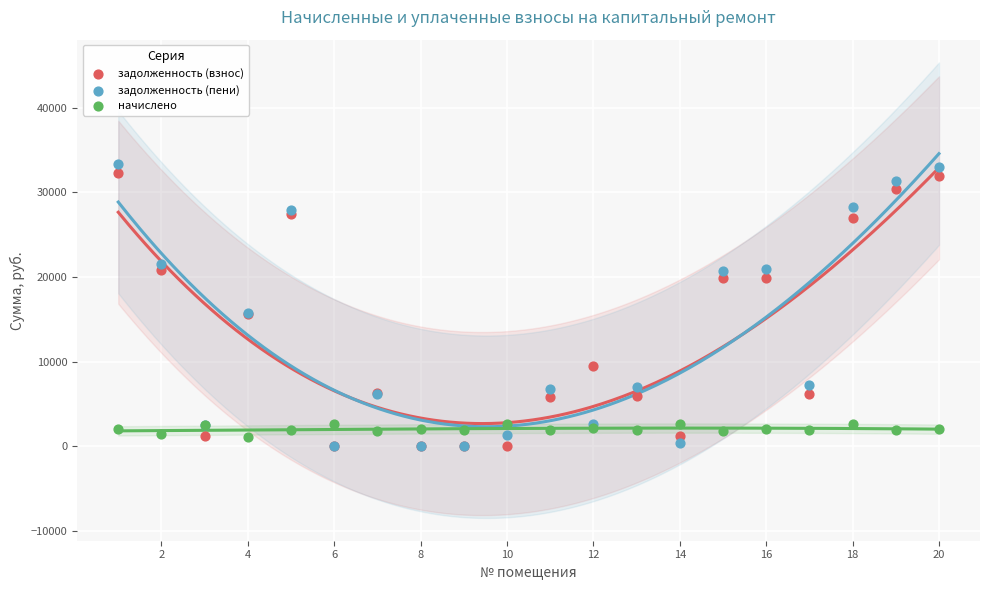

What are all the series names shown in the legend?

задолженность (взнос), задолженность (пени), начислено